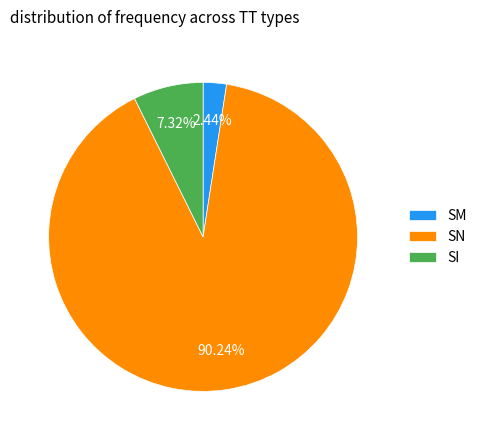

Do SN and SM together represent more than half of the pie?

Yes